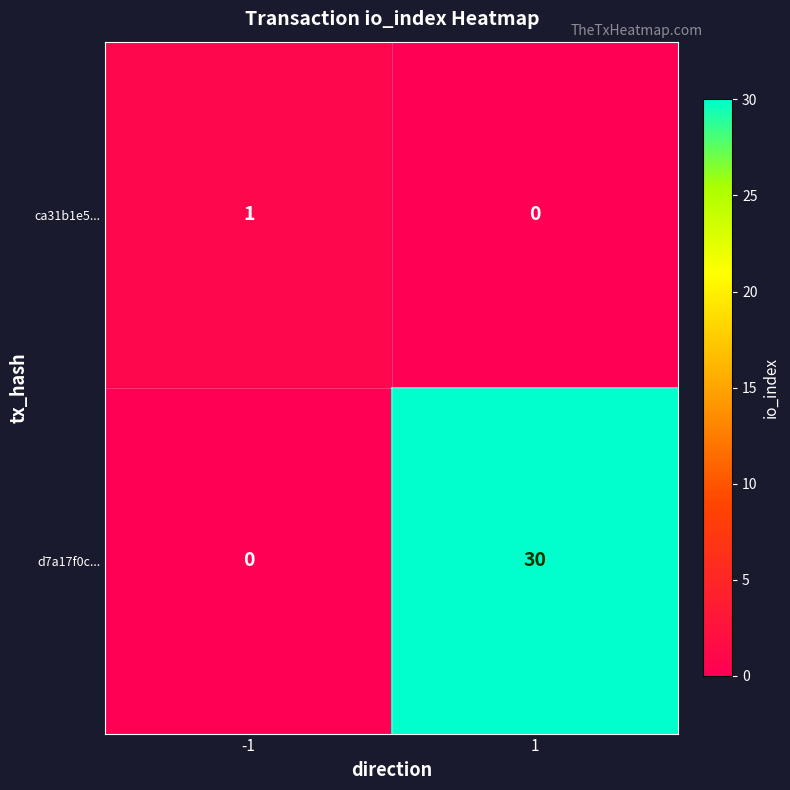

How many categories are shown in the chart?

2